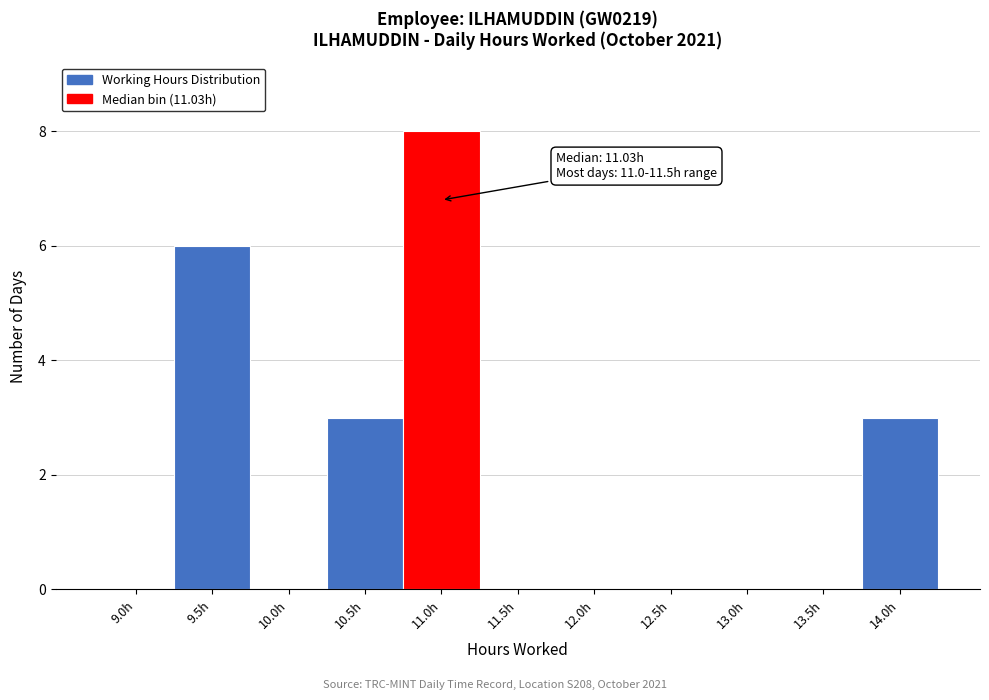

Reading left to right, extract all data points from this chart.

9.0h=0	9.5h=6	10.0h=0	10.5h=3	11.0h=8	11.5h=0	12.0h=0	12.5h=0	13.0h=0	13.5h=0	14.0h=3